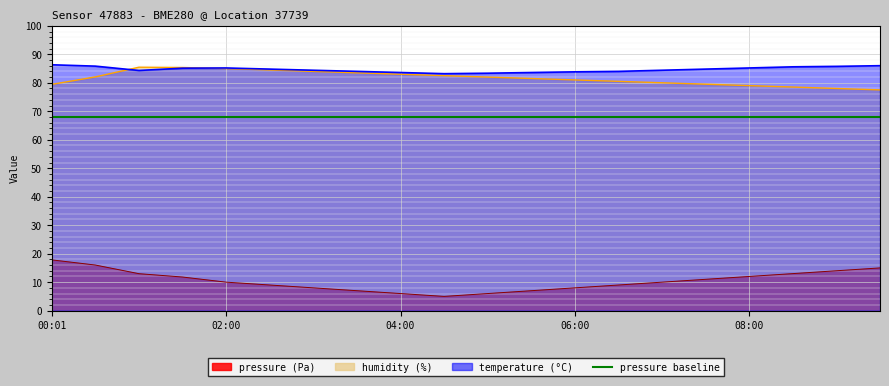

What is the greatest value displayed?

86.3